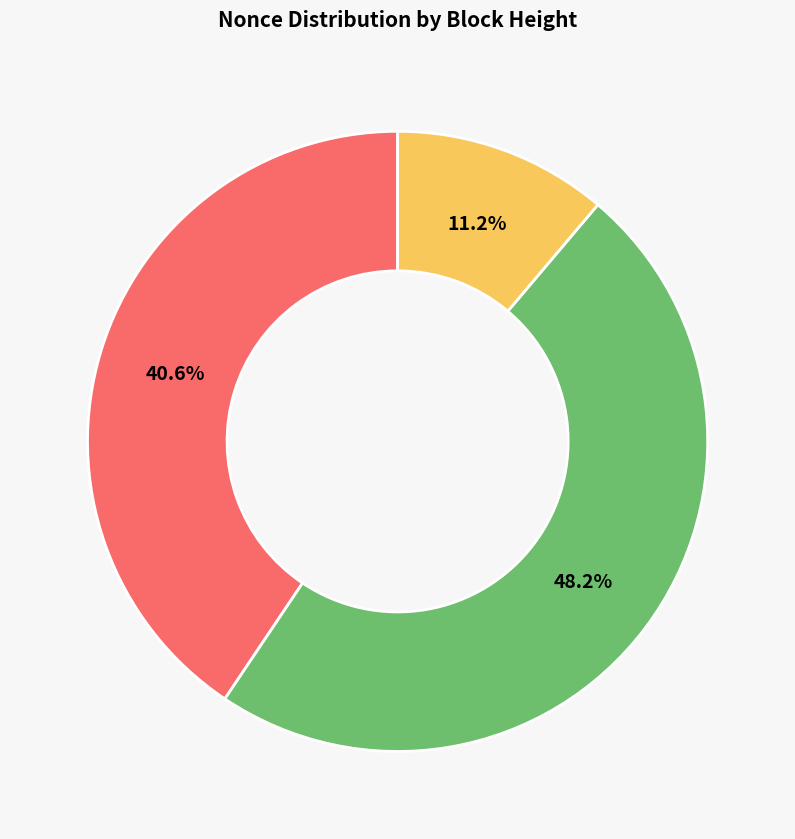

How many slices are in this pie chart?

3